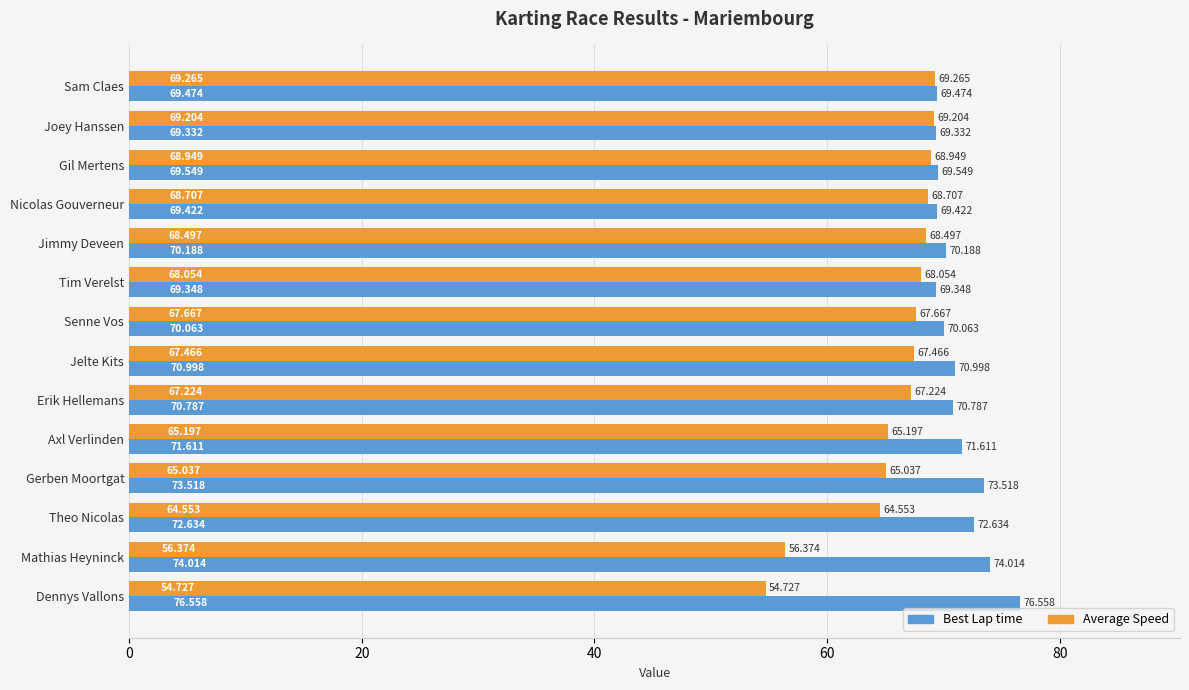

Is the value of Average Speed at Mathias Heyninck greater than the value of Best Lap time at Dennys Vallons?

No